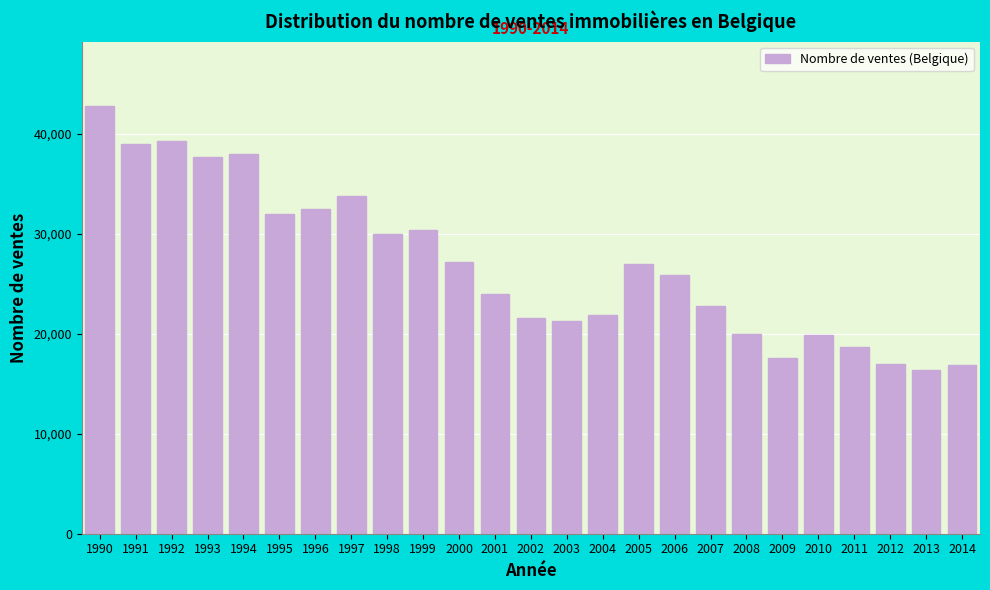

What is the change in value from 2000 to 2009?

-9574